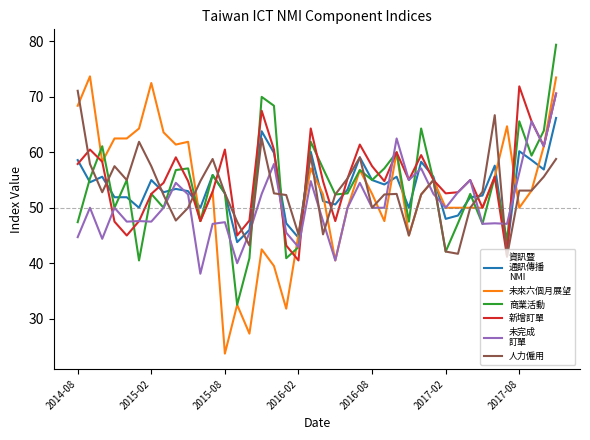

What is the smallest value displayed?

23.7